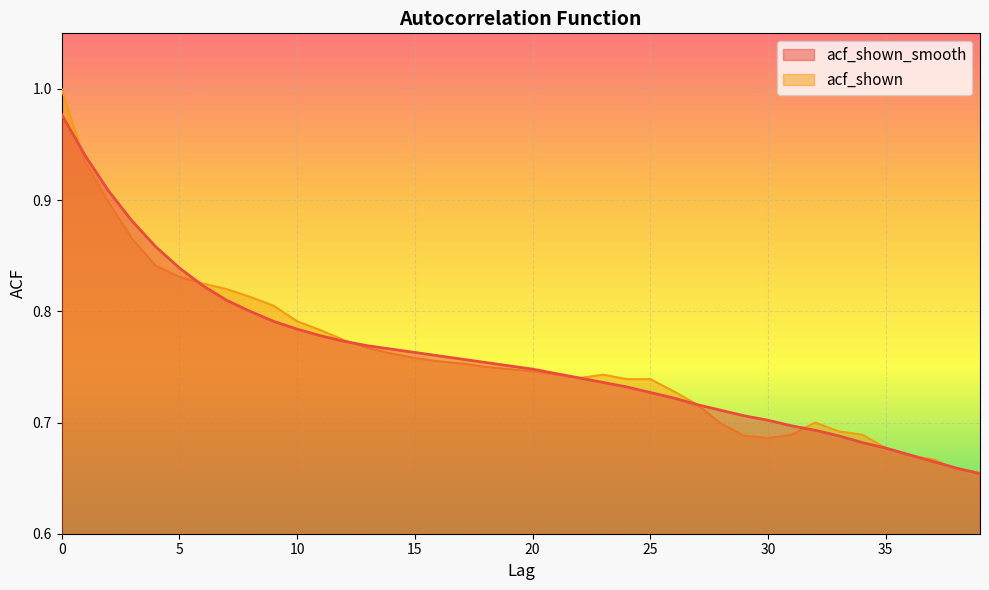

How many distinct data groups are displayed?

2